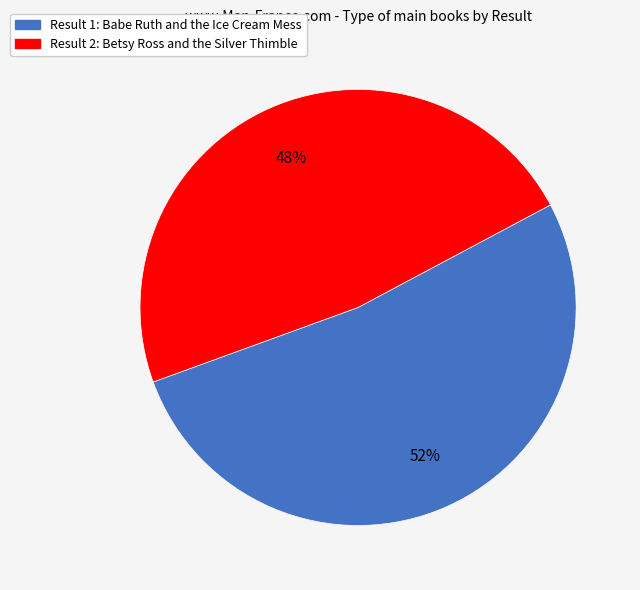

Which slice is the smallest?

Result 2: Betsy Ross and the Silver Thimble